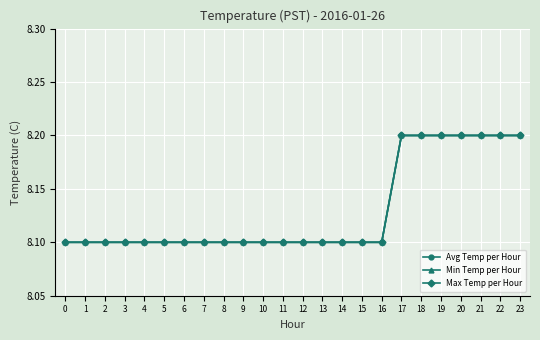

True or false: Min Temp per Hour has more than 1 points higher than both neighbors.

False